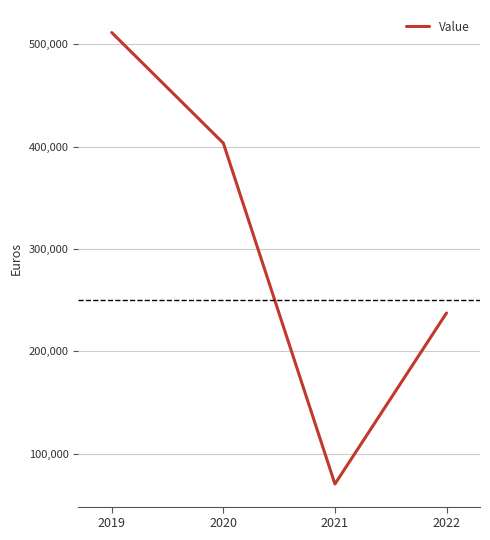

Is it true that the value at 2019 is 283749?

False